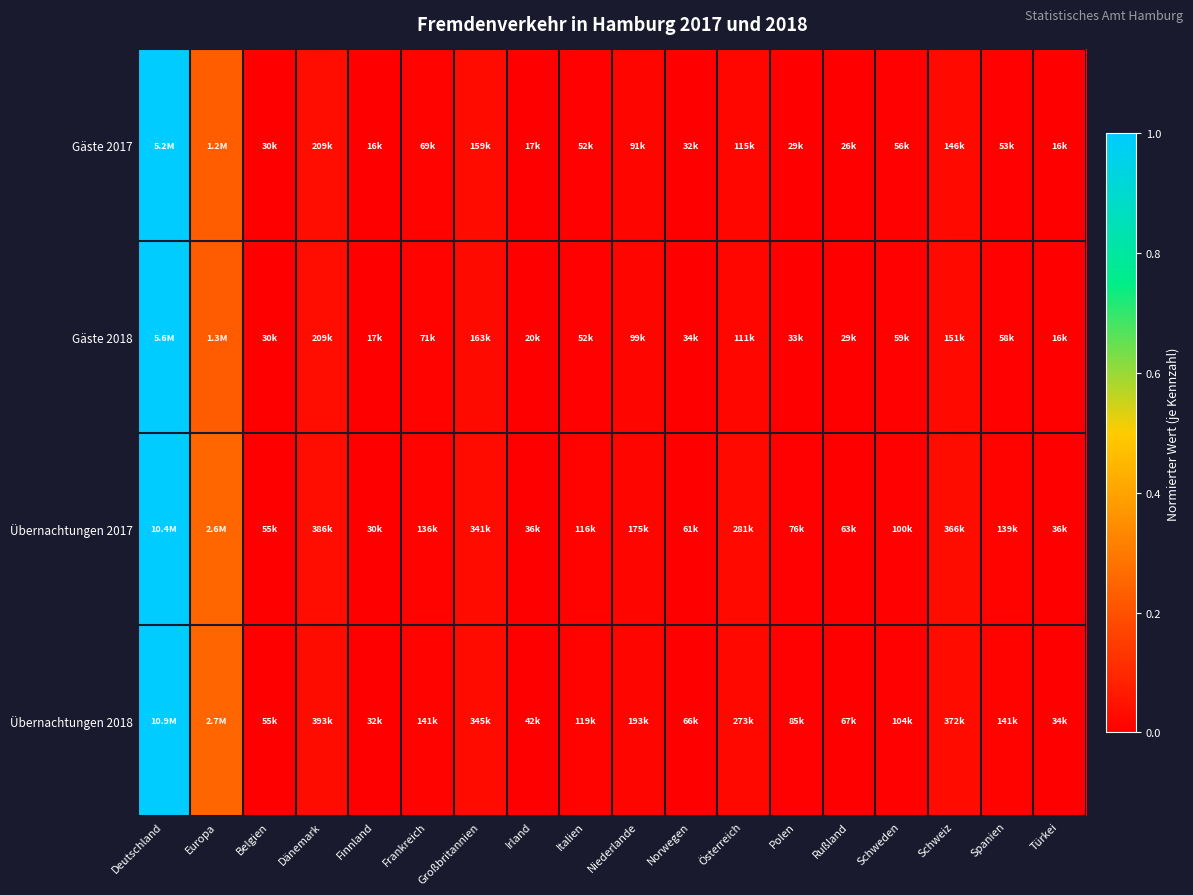

Count the number of categories in the chart.

18